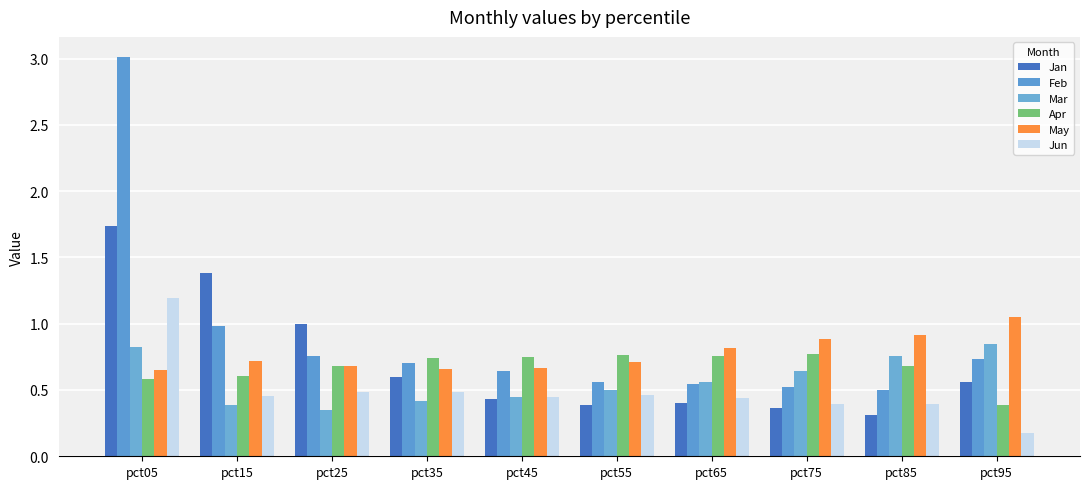

How many bars are there in each group?

6